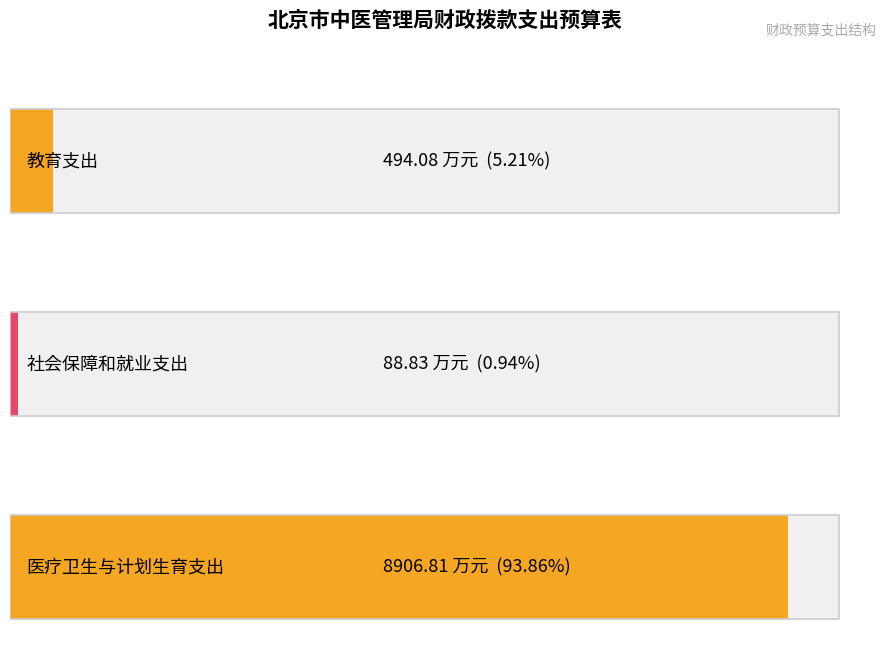

The value at 医疗卫生与计划生育支出 is 8906.8. True or false?

True